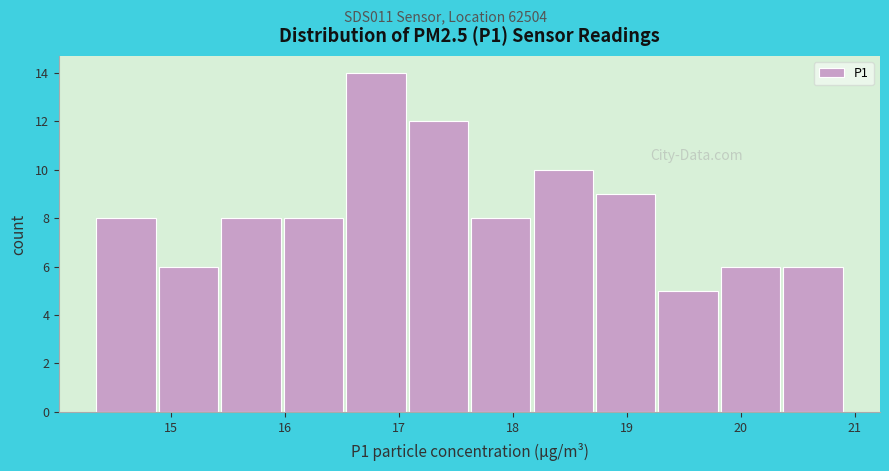

Which range on the x-axis has the tallest bar?

16.5 to 17.1